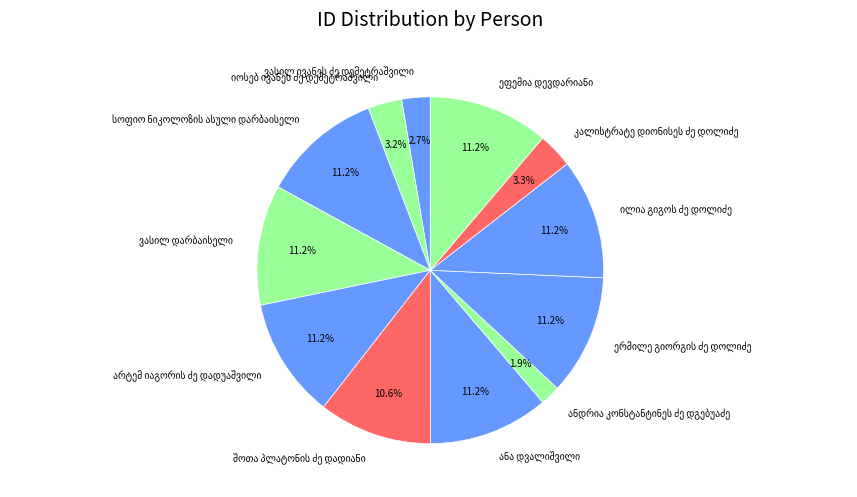

Does any single category account for the majority?

No